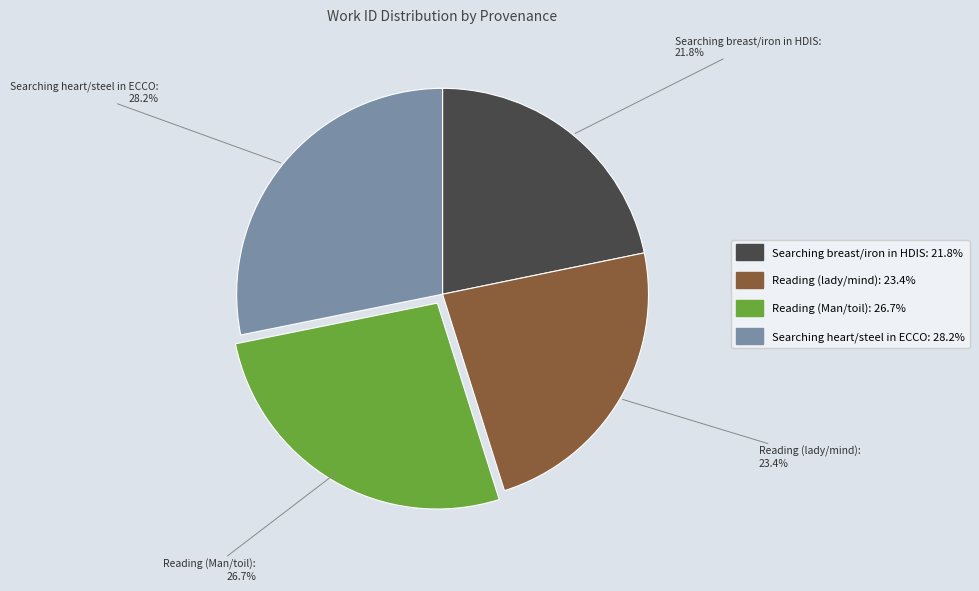

The Reading (Man/toil) slice represents 20% of the pie. True or false?

False